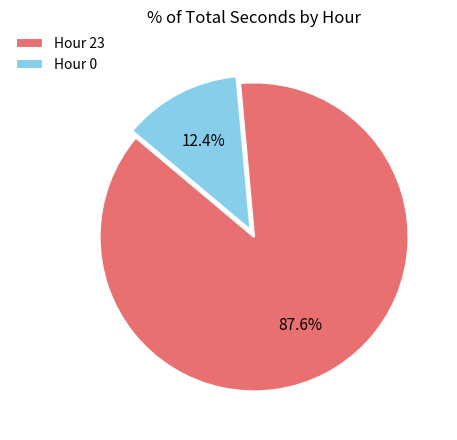

What portion of the pie excludes Hour 23?

12.4%